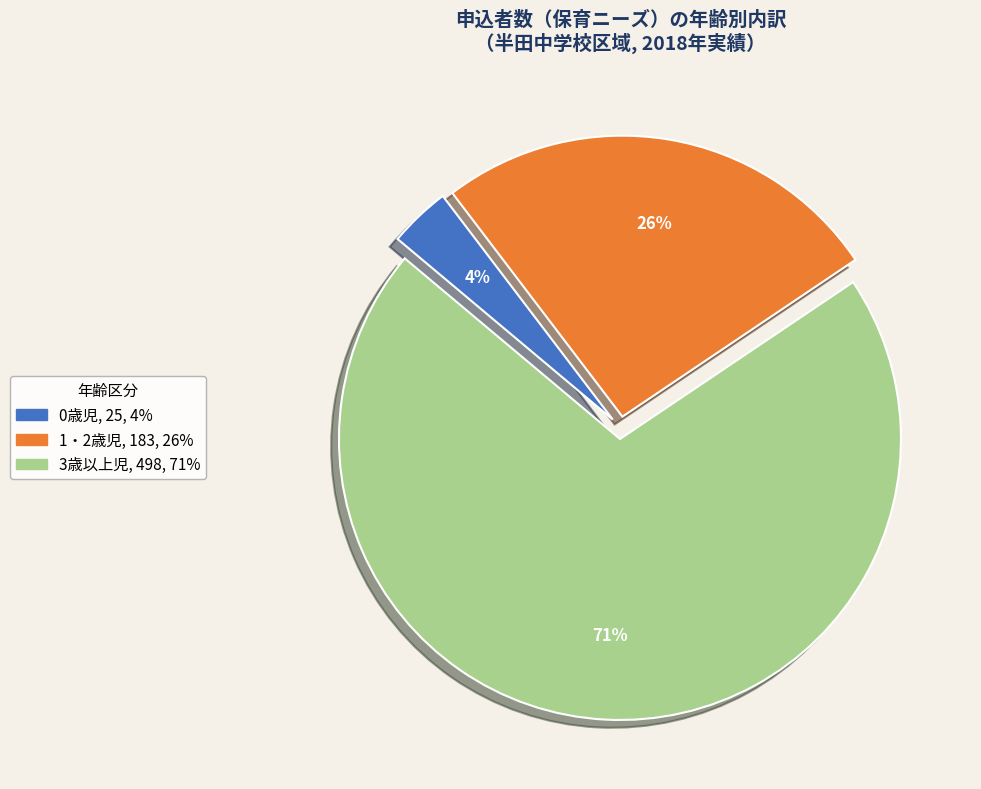

Combined, do 0歳児 and 1・2歳児 account for over 50%?

No